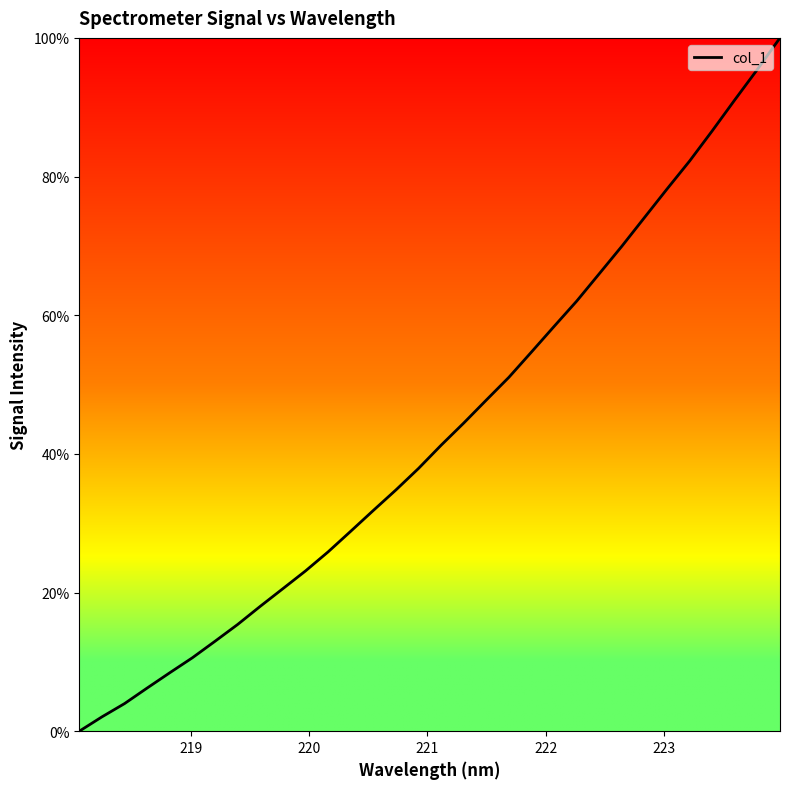

What is the difference between the maximum and minimum values?

100.0